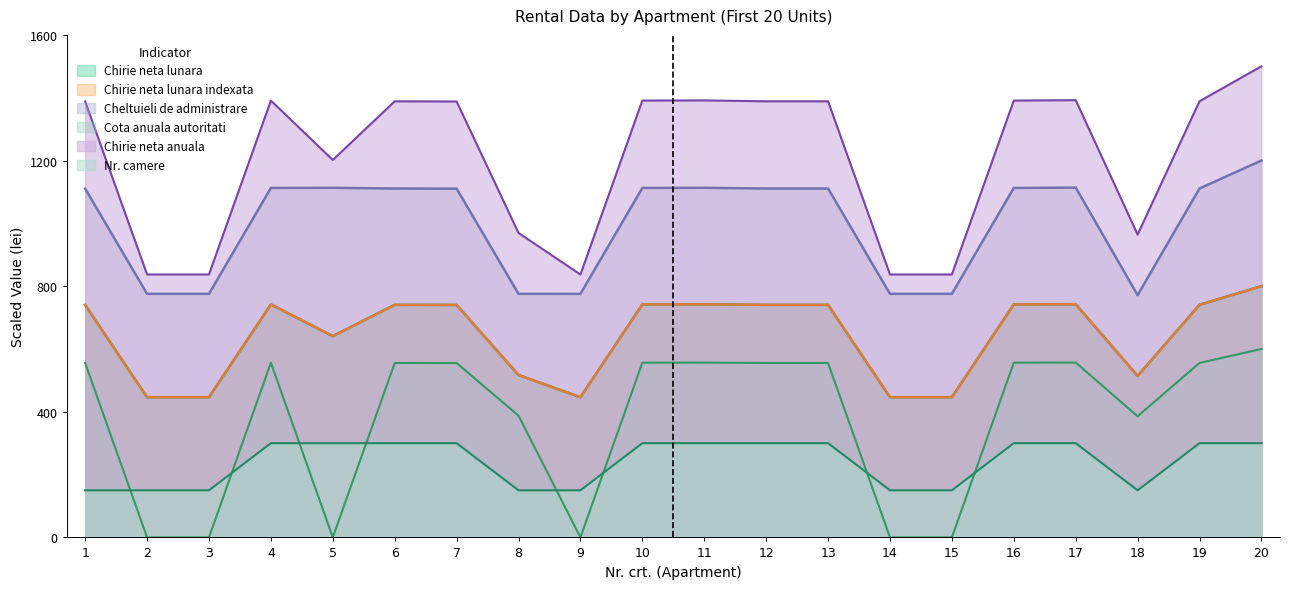

Which has a higher value, 2 or 9?

2